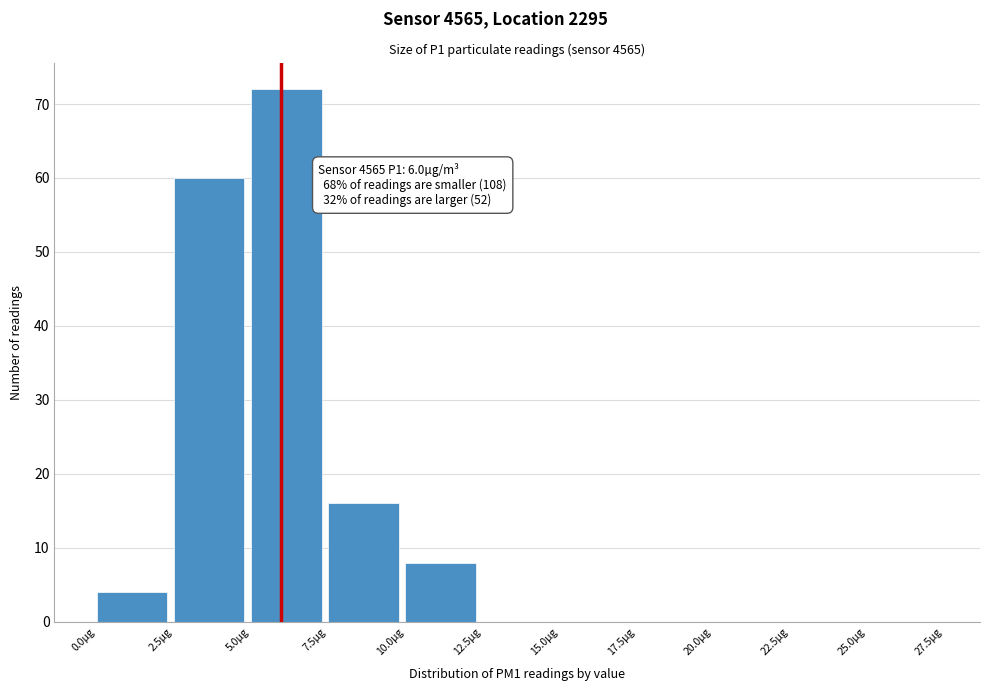

Which range on the x-axis has the tallest bar?

5.0 to 7.5